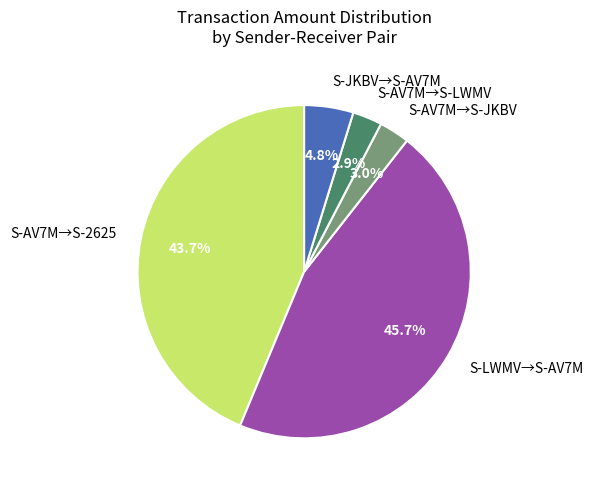

Approximately how many times larger is the value at S-LWMV→S-AV7M compared to S-AV7M→S-2625?

1.0